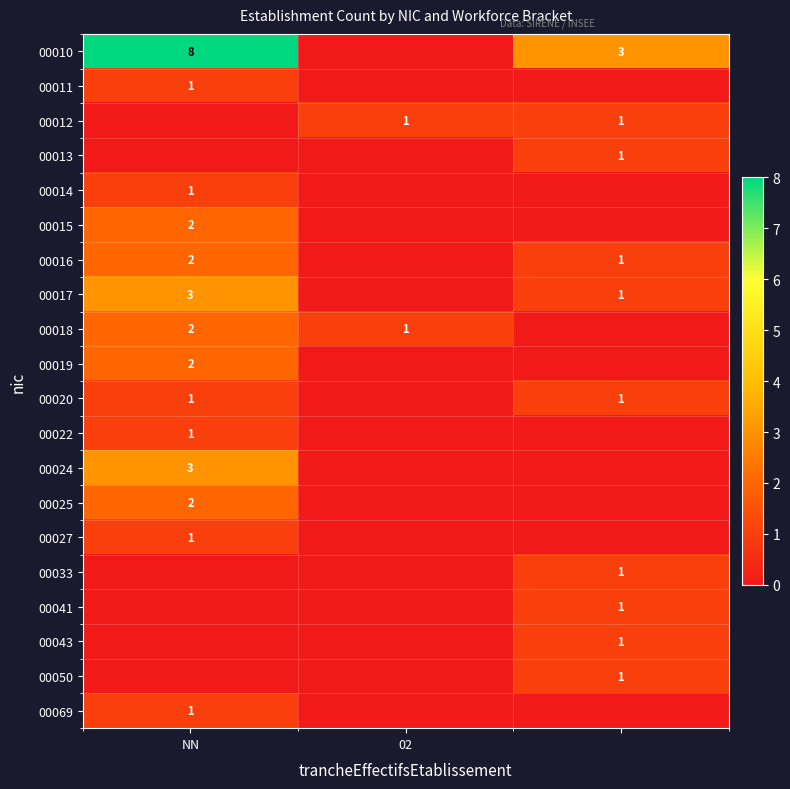

Is it true that 00025 equals 1 at NN?

False